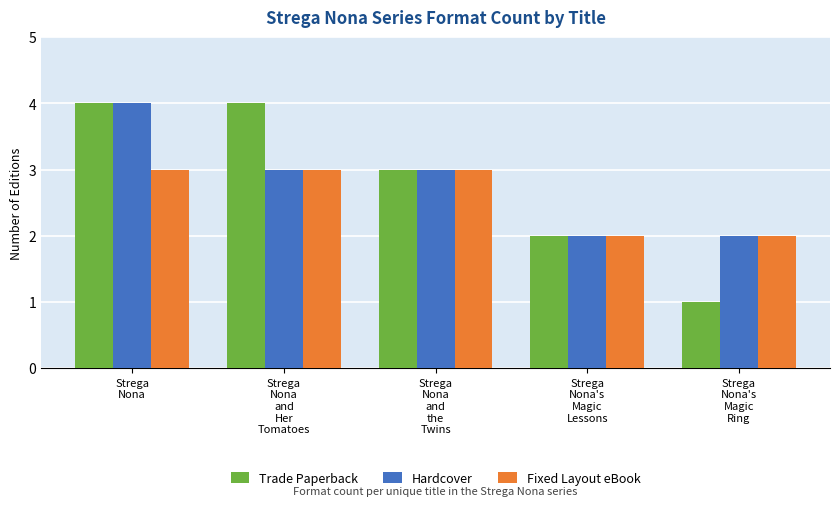

True or false: Fixed Layout eBook has a value of 3 at Strega
Nona
and
Her
Tomatoes.

True